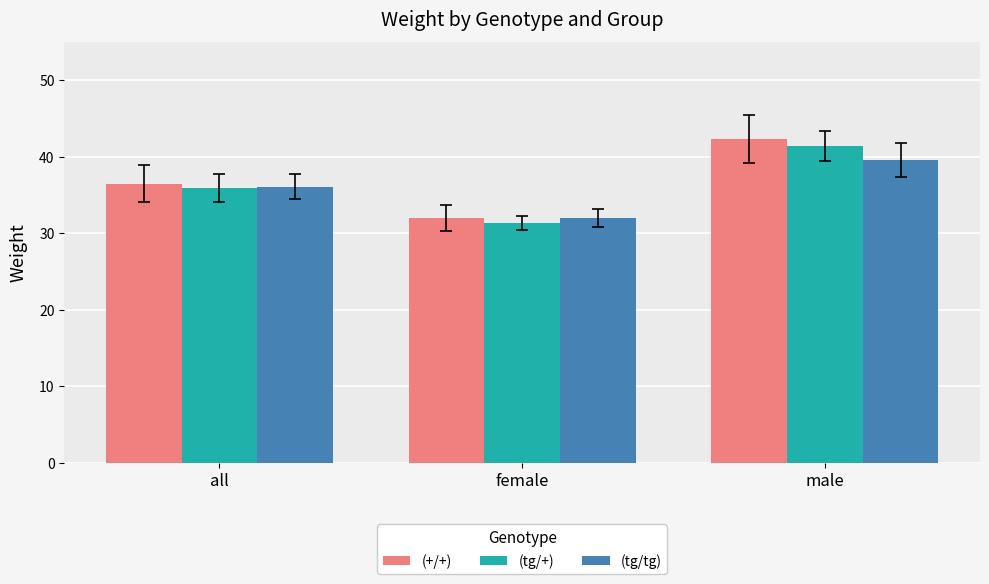

List the labels in order of (tg/tg) value, smallest first.

female, all, male